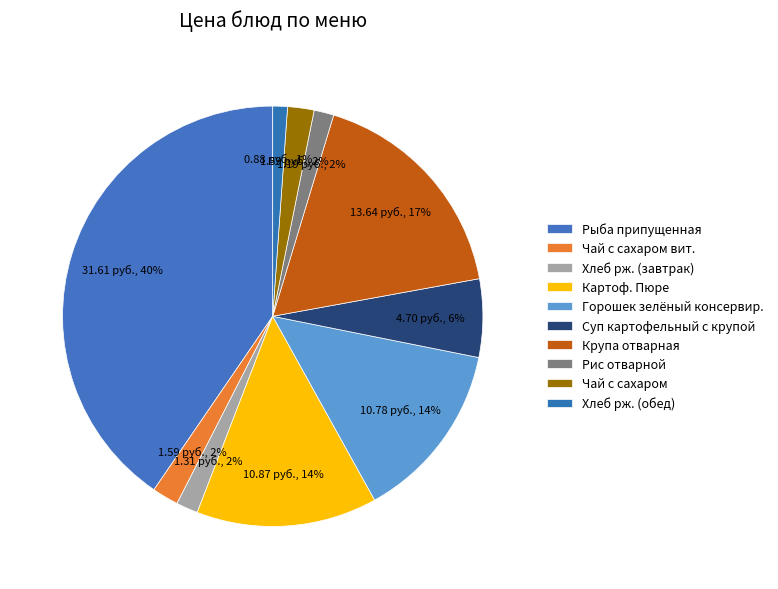

Do Хлеб рж. (обед) and Рис отварной together represent more than half of the pie?

No